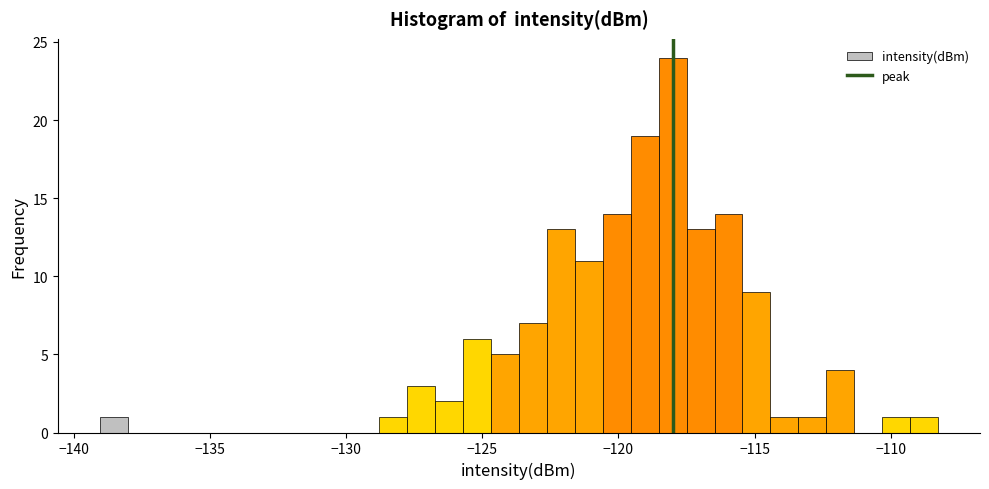

Read against the x-axis, roughly where is the centre of the tallest bar?

-118.0